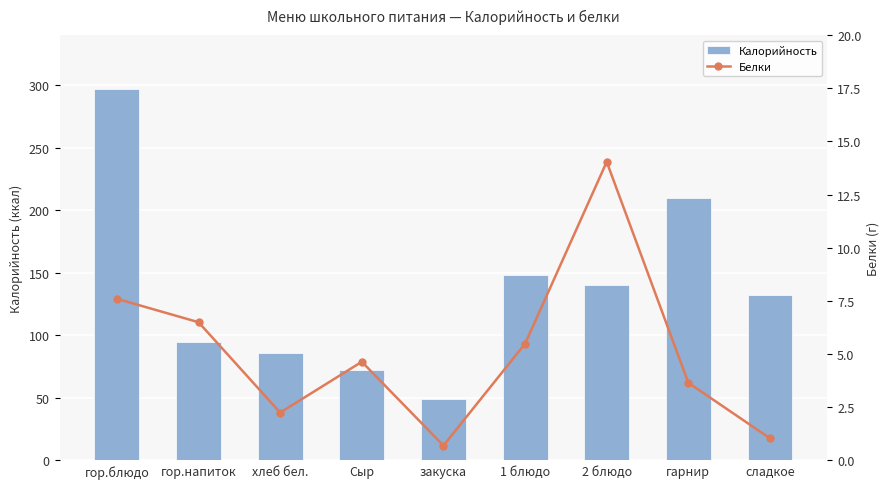

What is the value of the Белки bar at the 4th from the left?

4.6